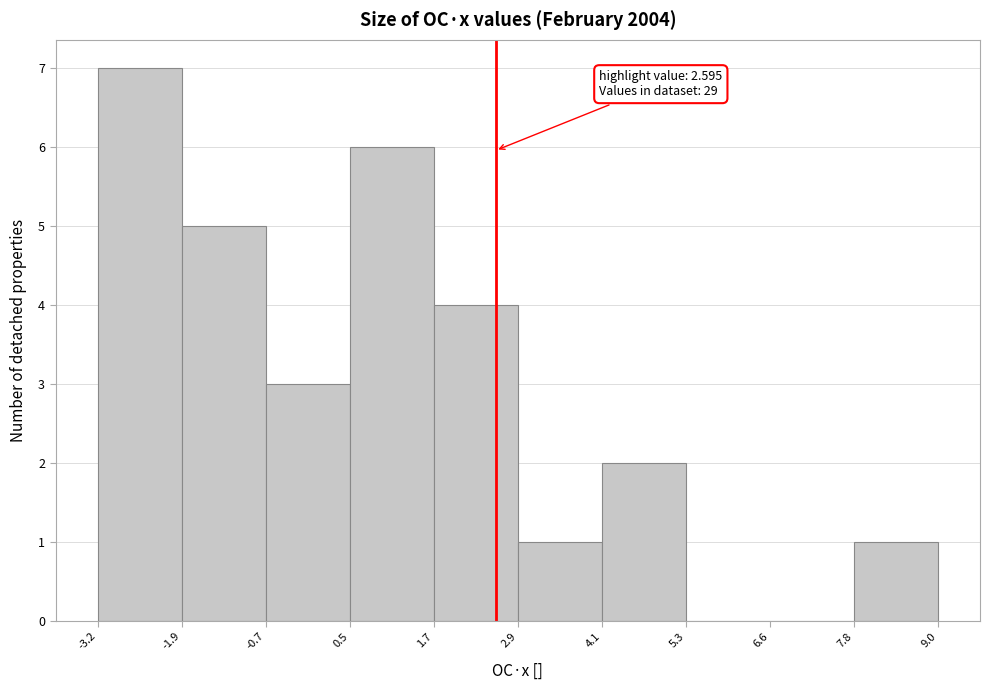

Which range on the x-axis has the tallest bar?

-3.2 to -1.9